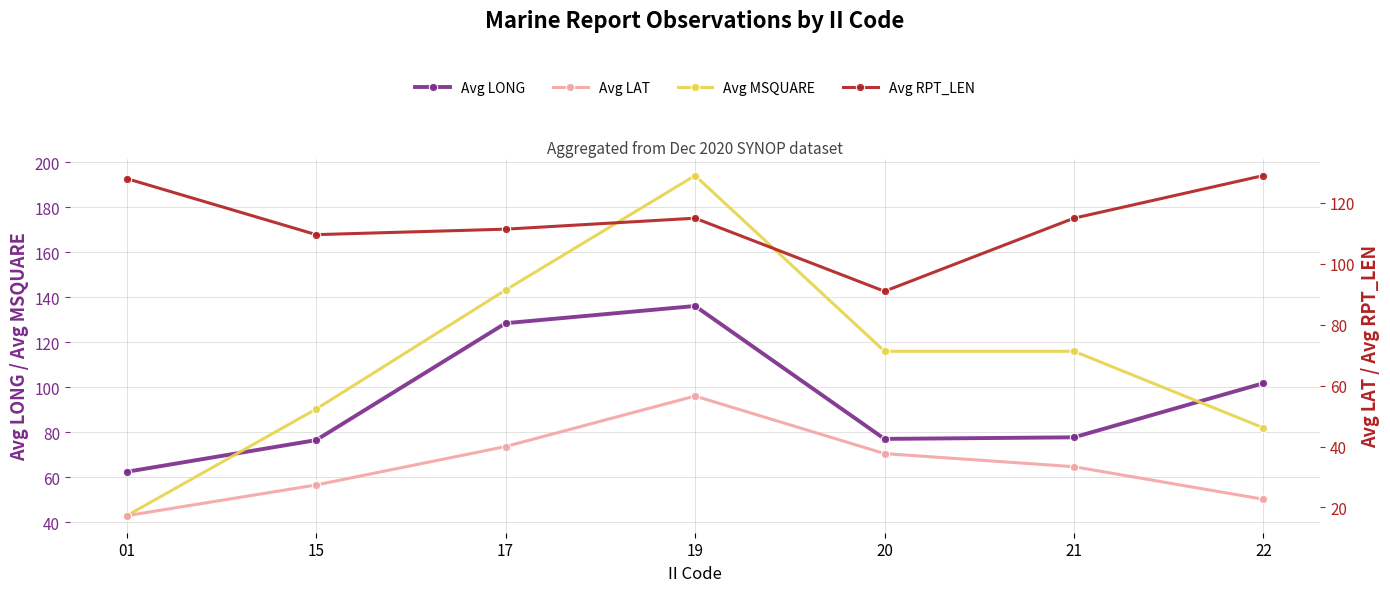

True or false: Avg MSQUARE and Avg LAT intersect in this chart.

False